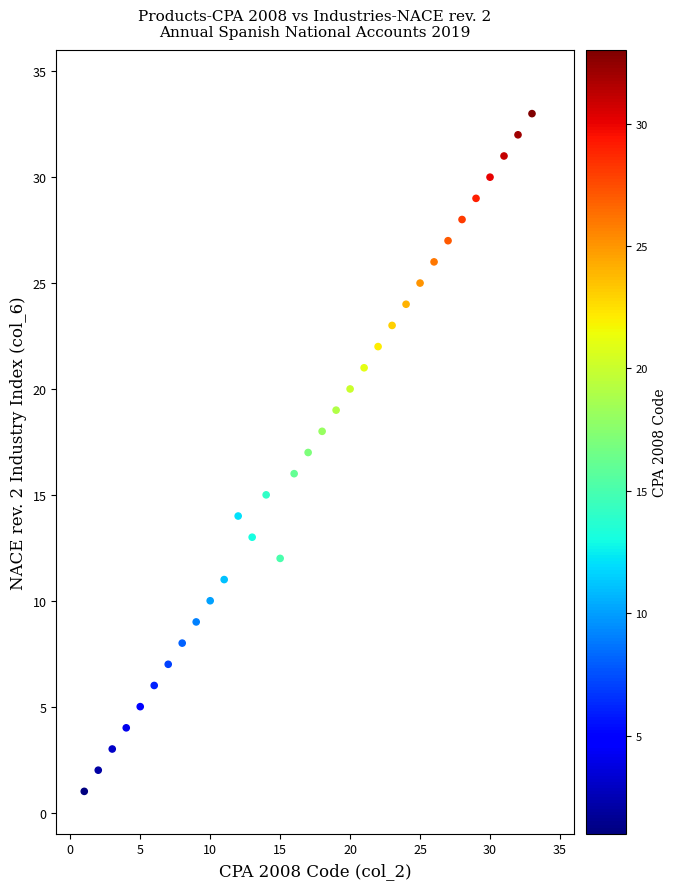

What is the range of Y values (max minus min)?

32